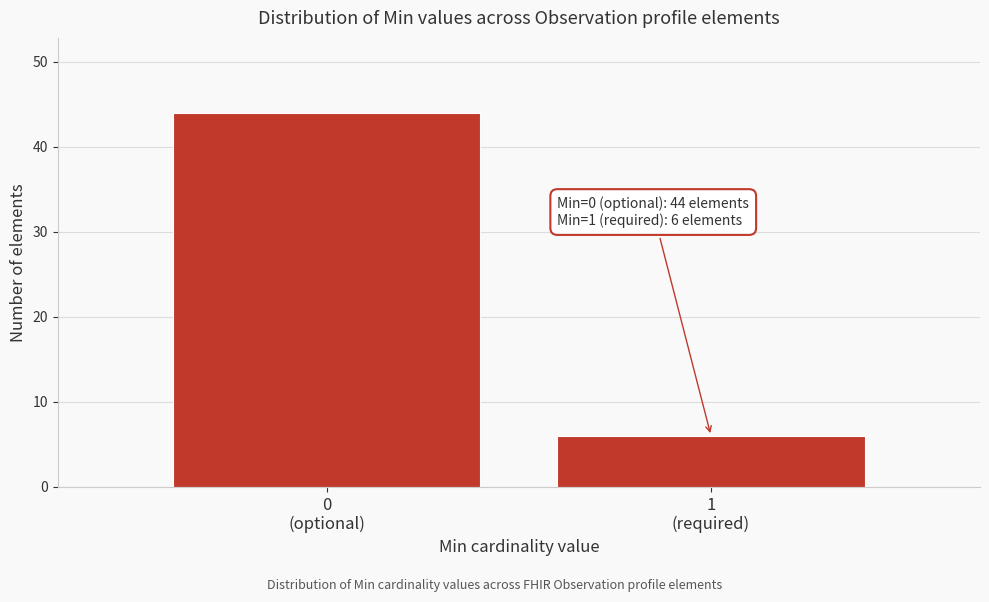

Reading left to right, list all the values displayed in this chart.

44	6